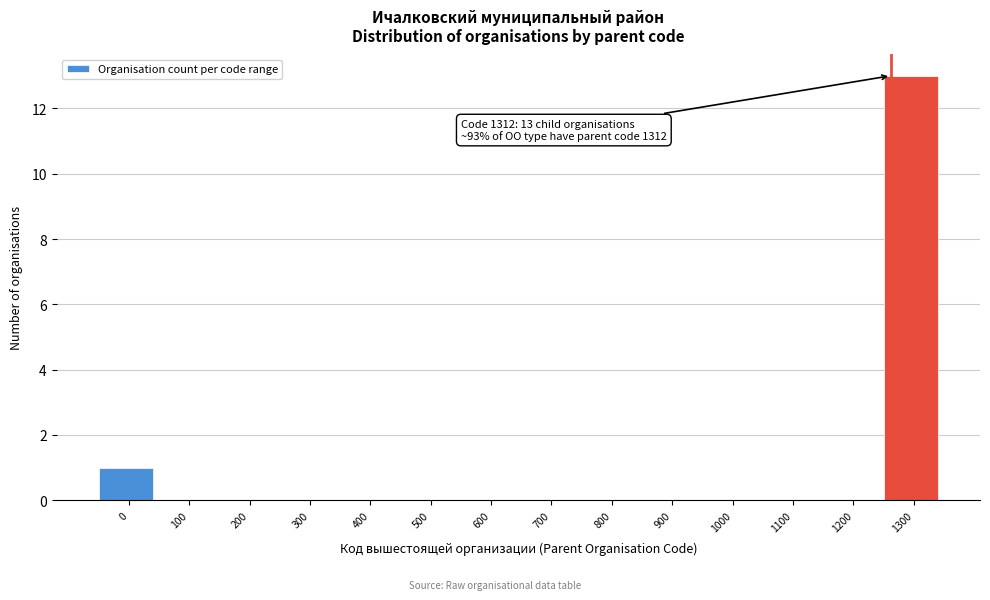

Reading left to right, list all the values displayed in this chart.

0=1	100=0	200=0	300=0	400=0	500=0	600=0	700=0	800=0	900=0	1000=0	1100=0	1200=0	1300=13